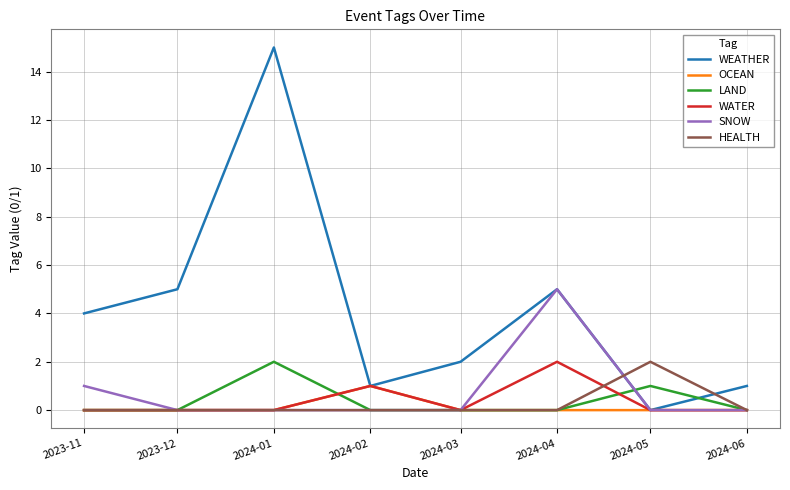

True or false: HEALTH has a value of 0 at 2024-02.

True